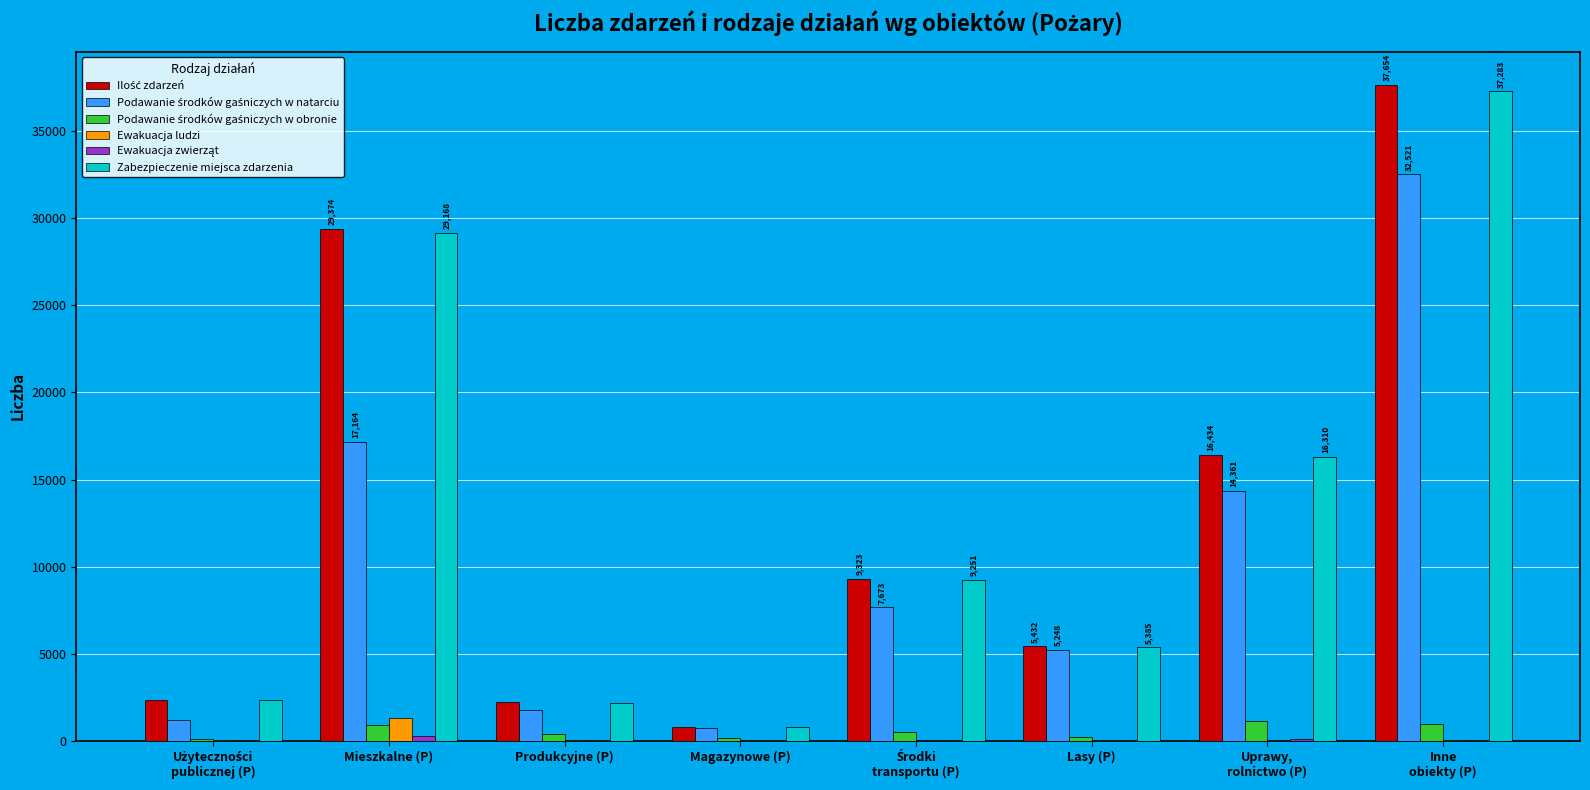

True or false: Ewakuacja ludzi has a value of 0 at Lasy (P).

True